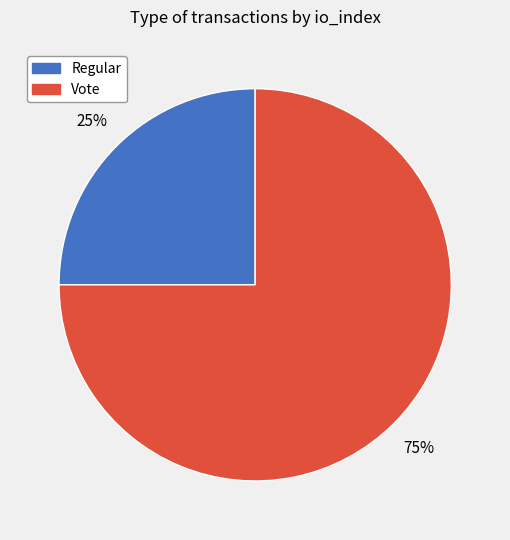

Approximately how many times larger is the value at Vote compared to Regular?

3.0